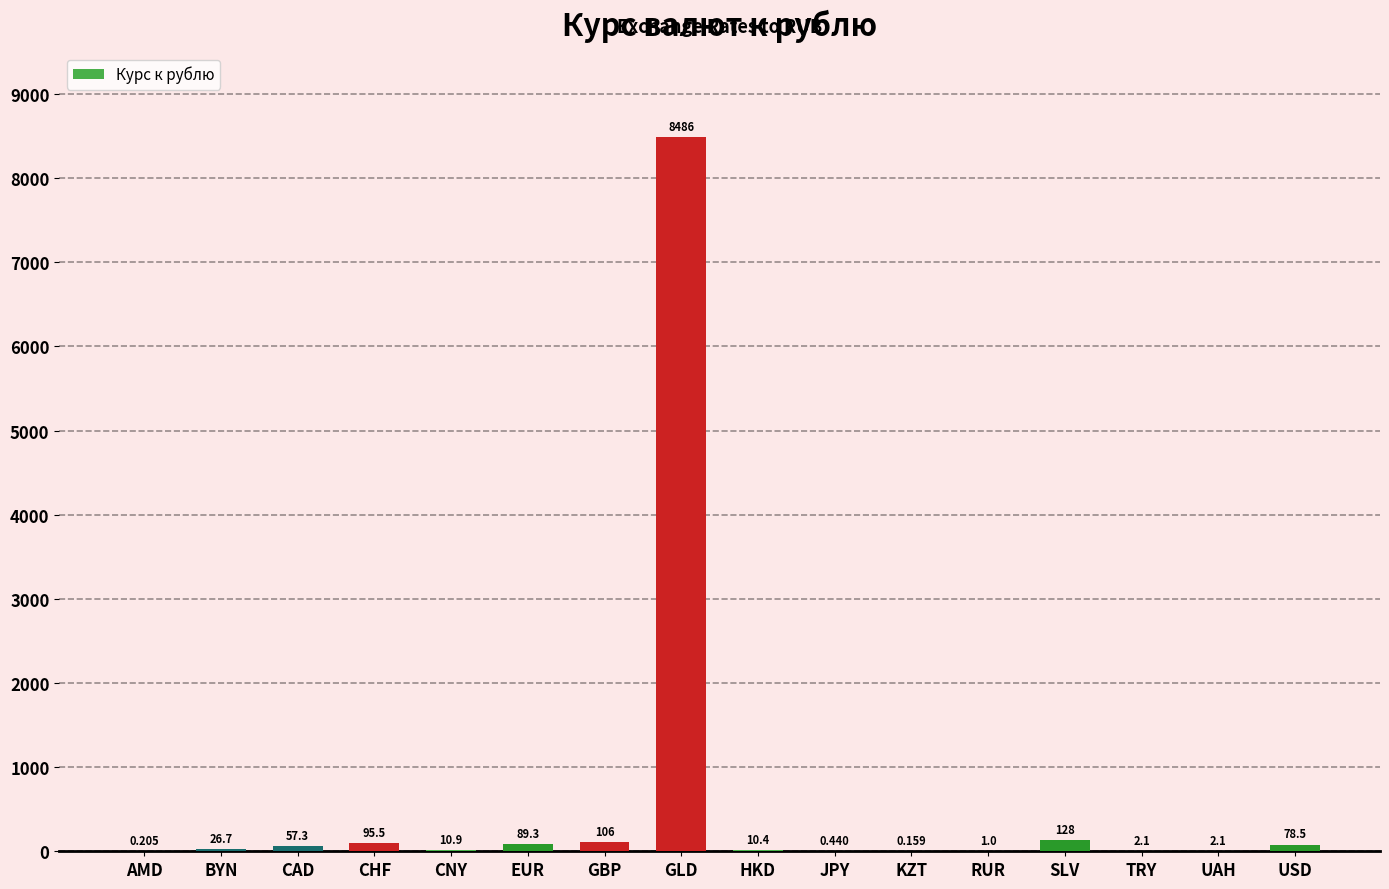

At which label does the data first exceed 26?

BYN